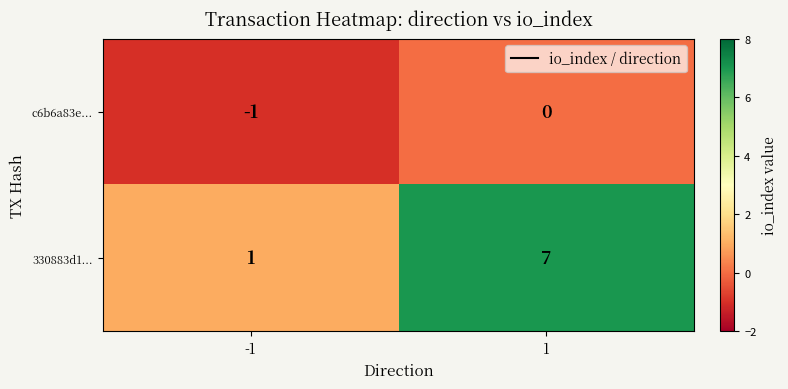

What is the sum of the 330883d1... values at 1 and -1?

8